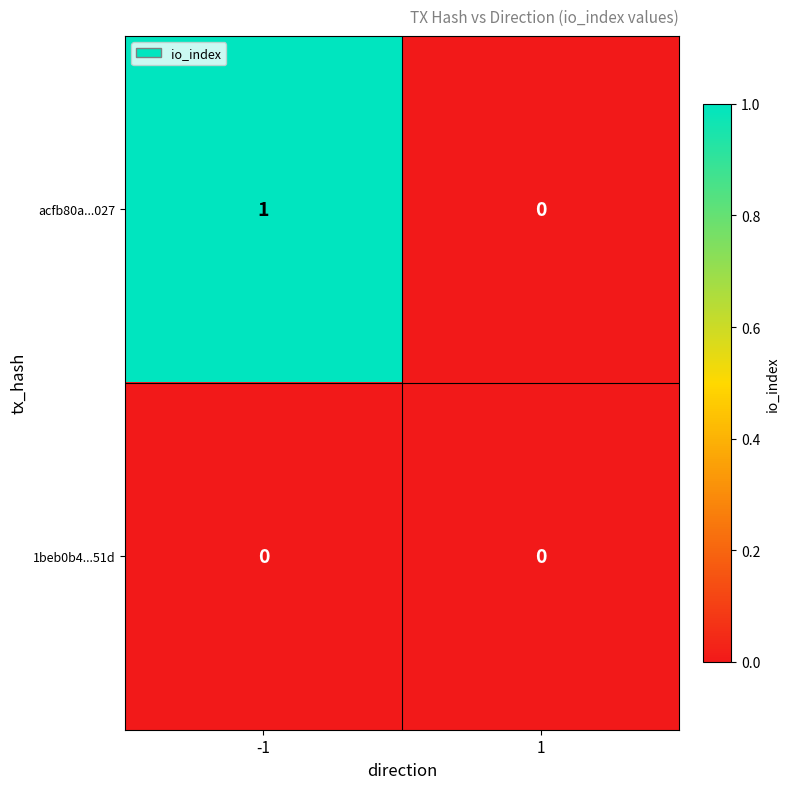

Which series has the widest spread of values?

acfb80a...027